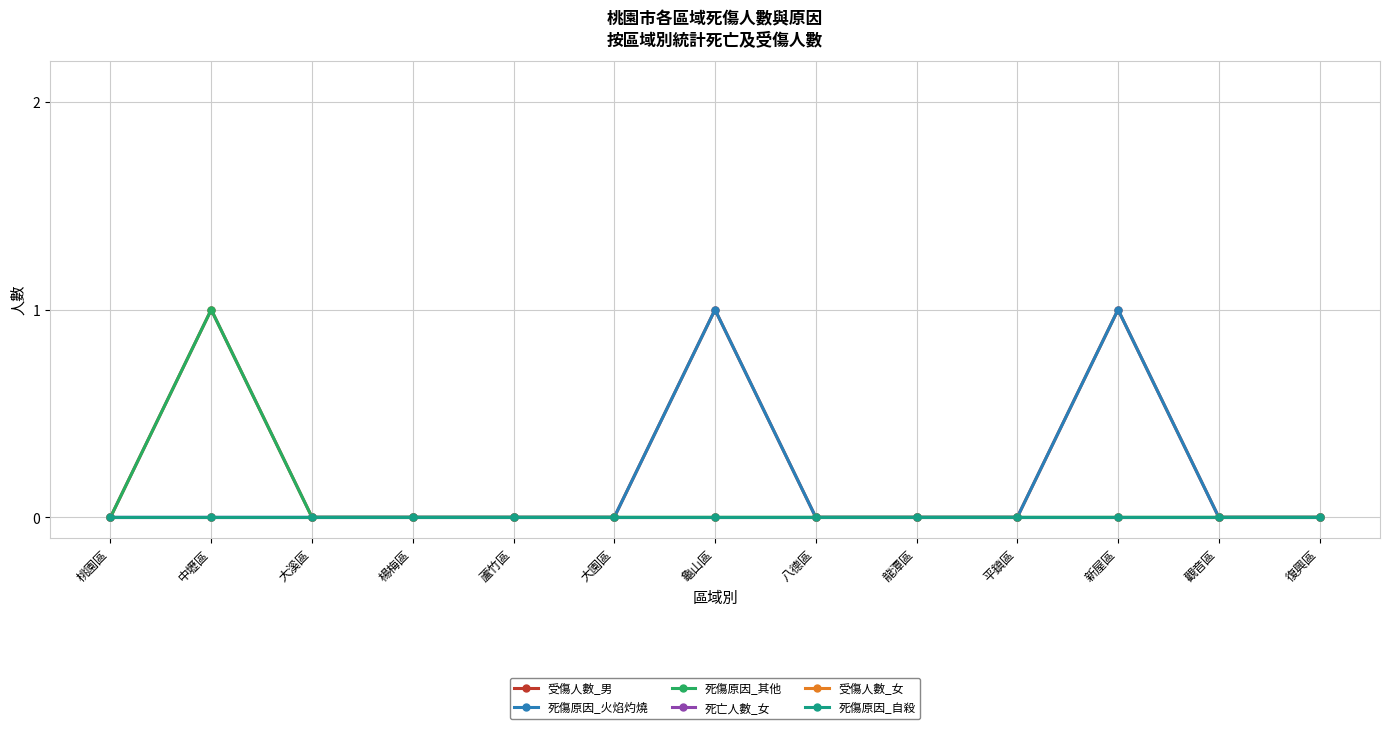

Reading left to right, what are all the values shown in this chart?

受傷人數_男: 桃園區=0	中壢區=1	大溪區=0	楊梅區=0	蘆竹區=0	大園區=0	龜山區=1	八德區=0	龍潭區=0	平鎮區=0	新屋區=1	觀音區=0	復興區=0
死傷原因_火焰灼燒: 桃園區=0	中壢區=0	大溪區=0	楊梅區=0	蘆竹區=0	大園區=0	龜山區=1	八德區=0	龍潭區=0	平鎮區=0	新屋區=1	觀音區=0	復興區=0
死傷原因_其他: 桃園區=0	中壢區=1	大溪區=0	楊梅區=0	蘆竹區=0	大園區=0	龜山區=0	八德區=0	龍潭區=0	平鎮區=0	新屋區=0	觀音區=0	復興區=0
死亡人數_女: 桃園區=0	中壢區=0	大溪區=0	楊梅區=0	蘆竹區=0	大園區=0	龜山區=0	八德區=0	龍潭區=0	平鎮區=0	新屋區=0	觀音區=0	復興區=0
受傷人數_女: 桃園區=0	中壢區=0	大溪區=0	楊梅區=0	蘆竹區=0	大園區=0	龜山區=0	八德區=0	龍潭區=0	平鎮區=0	新屋區=0	觀音區=0	復興區=0
死傷原因_自殺: 桃園區=0	中壢區=0	大溪區=0	楊梅區=0	蘆竹區=0	大園區=0	龜山區=0	八德區=0	龍潭區=0	平鎮區=0	新屋區=0	觀音區=0	復興區=0